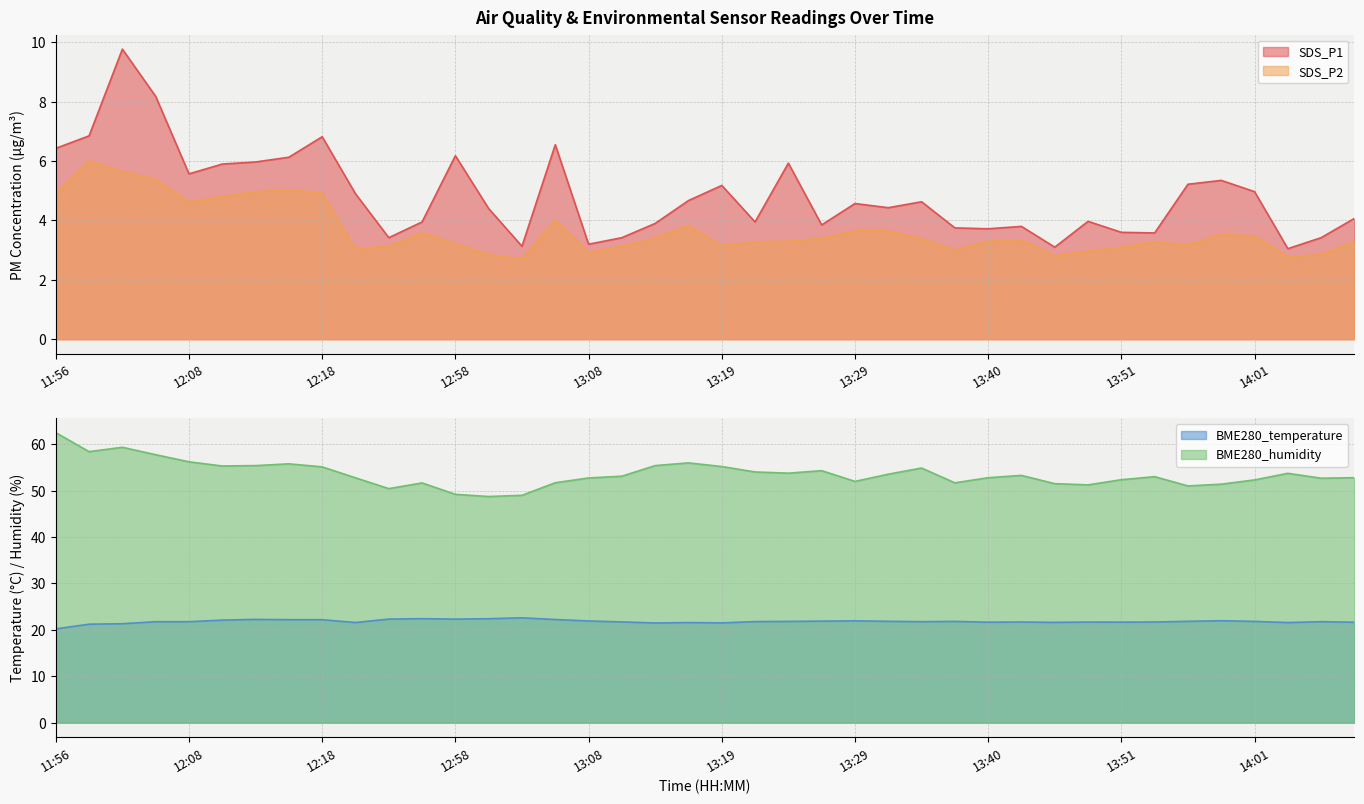

At which label does SDS_P2 first exceed 3?

11:56